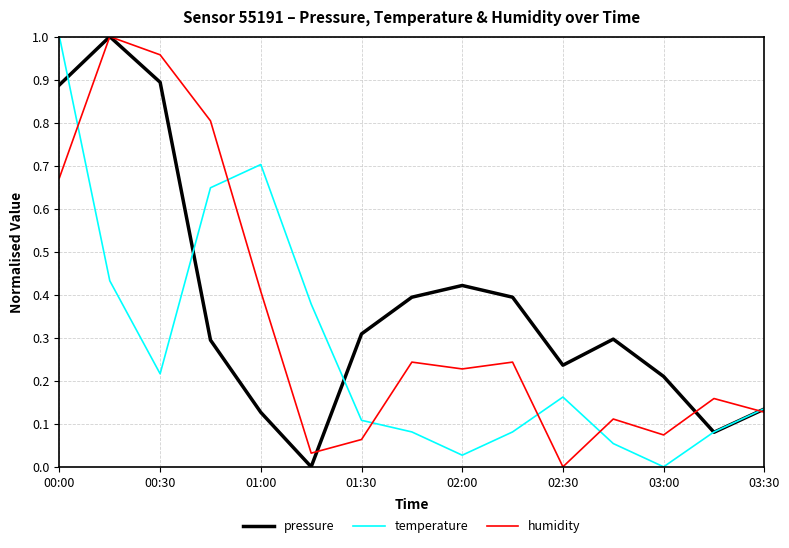

Rank the series by their average value, from highest to lowest.

pressure, humidity, temperature